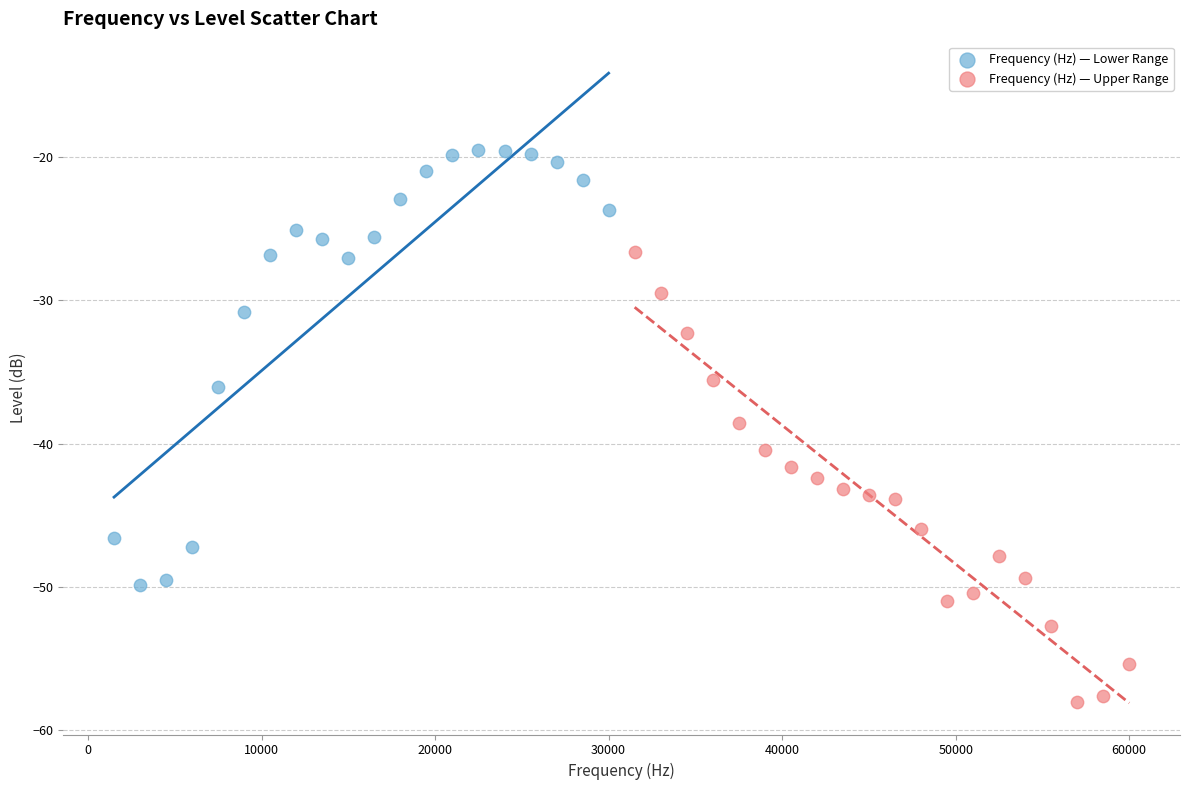

What are all the series names shown in the legend?

Frequency (Hz) — Lower Range, Frequency (Hz) — Upper Range